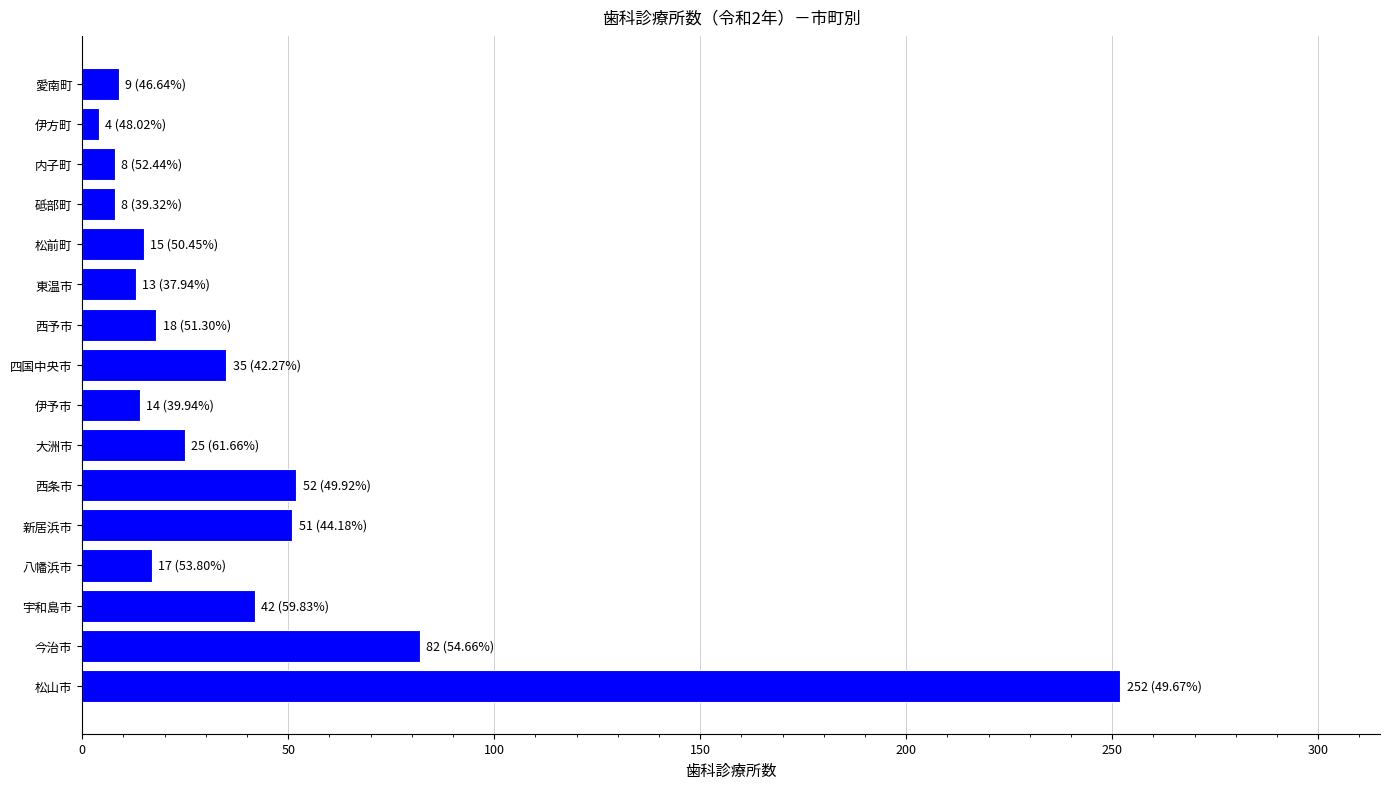

Where is the data nearest to the value 128?

今治市